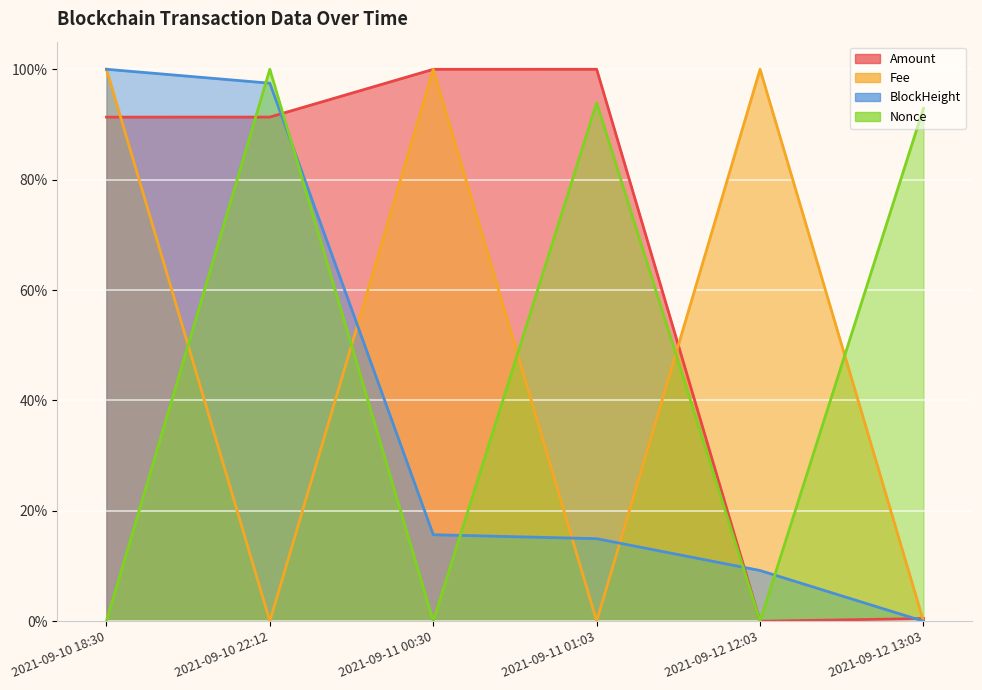

What are all the series names shown in the legend?

Amount, Fee, BlockHeight, Nonce